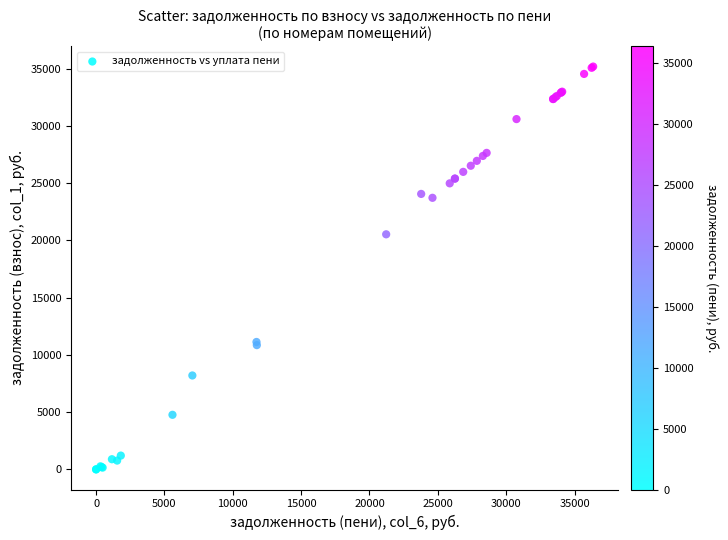

What Y value in the scatter plot is closest to 17596?

20537.9